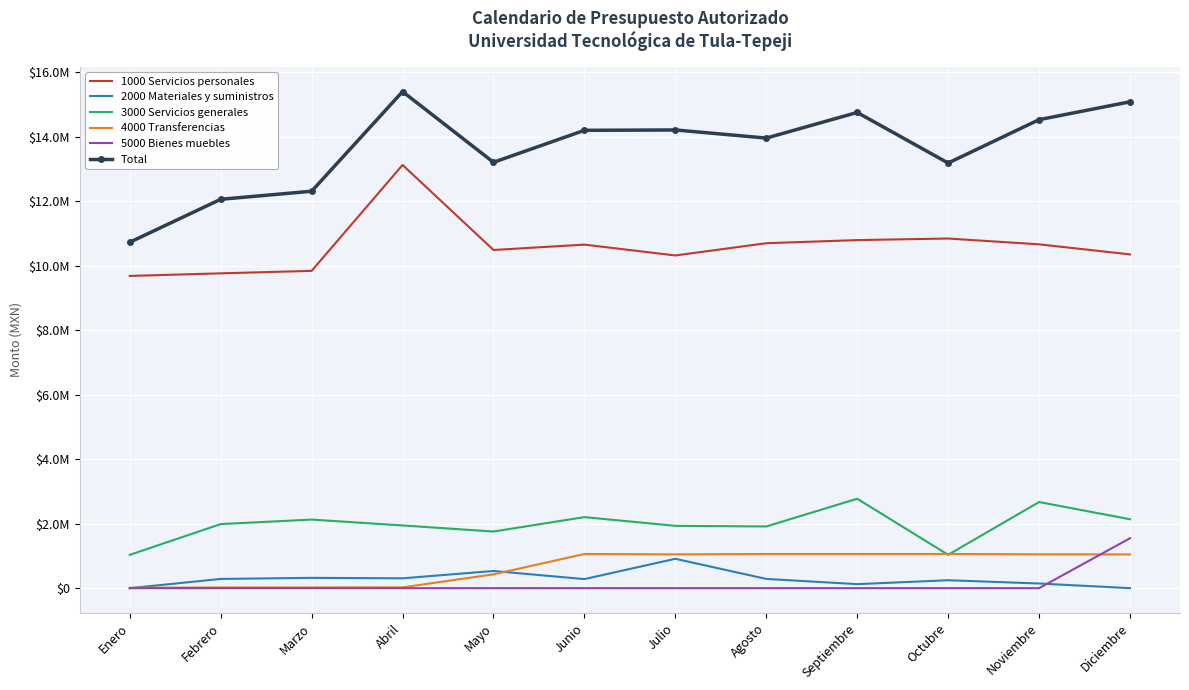

What are all the series names shown in the legend?

1000 Servicios personales, 2000 Materiales y suministros, 3000 Servicios generales, 4000 Transferencias, 5000 Bienes muebles, Total